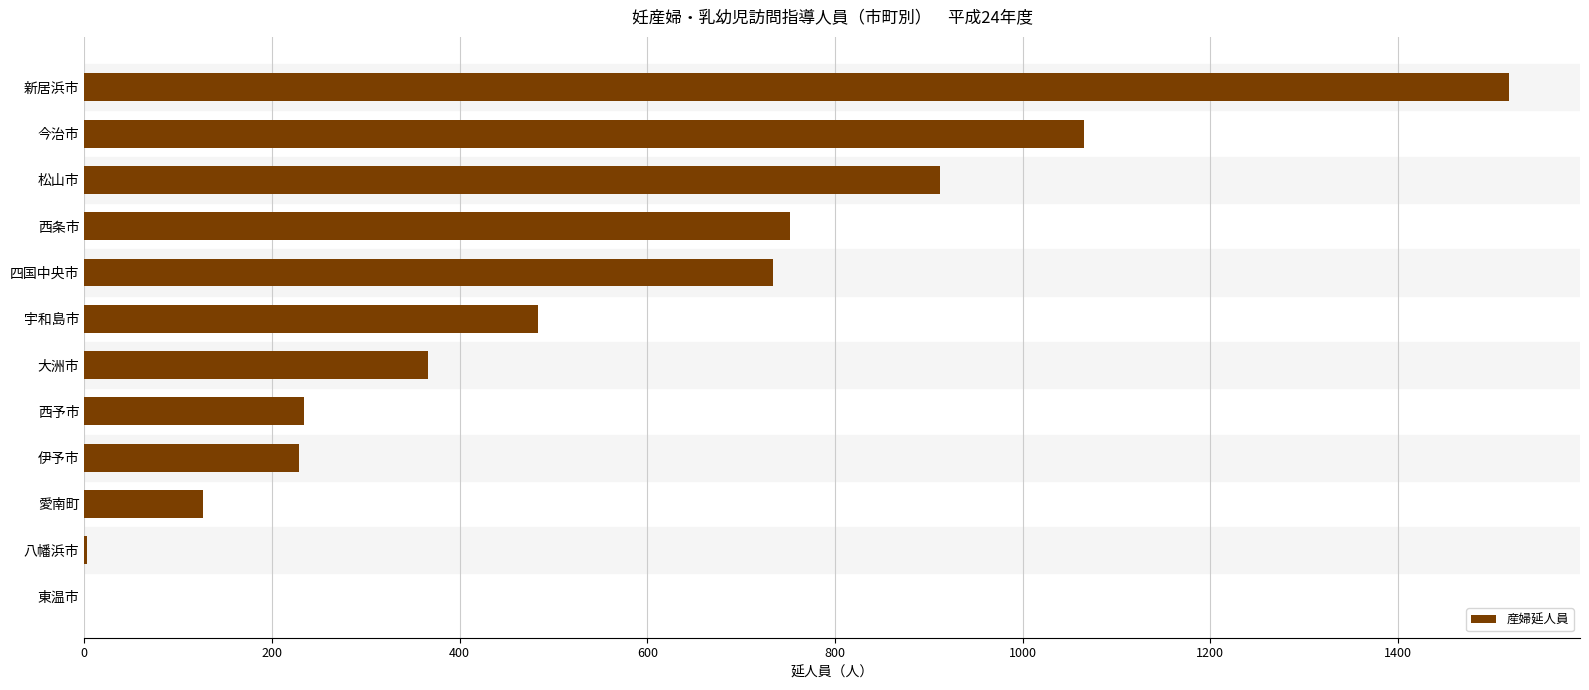

What value does the data have at 西予市, to the nearest 100?

200